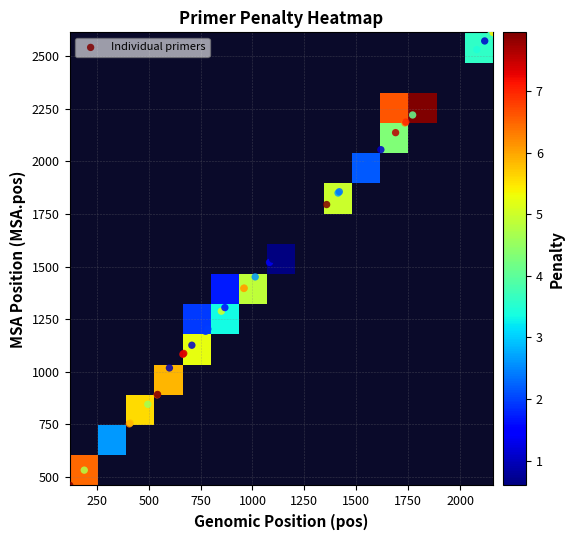

At which label is pen closest to 5?

14